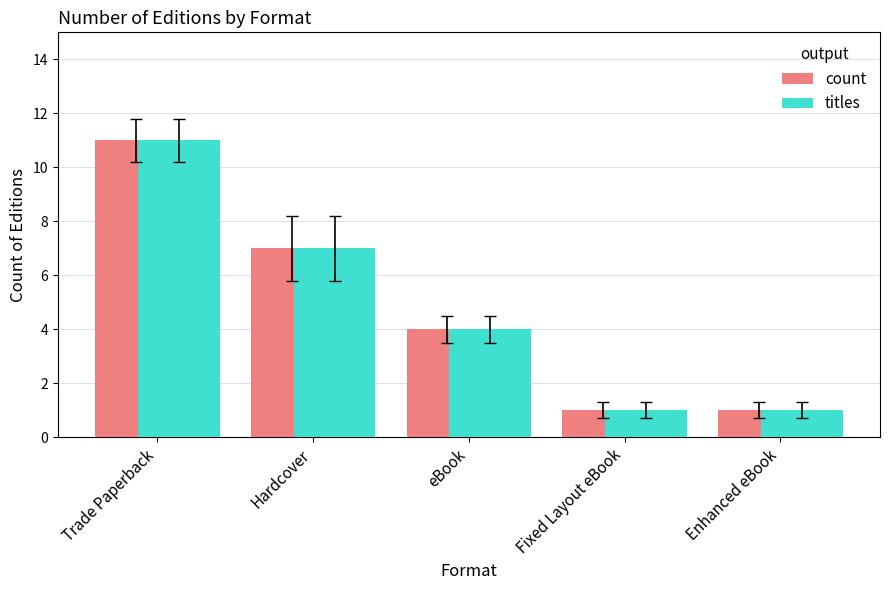

Reading left to right, extract all data points from this chart.

count: 11	7	4	1	1
titles: 11	7	4	1	1